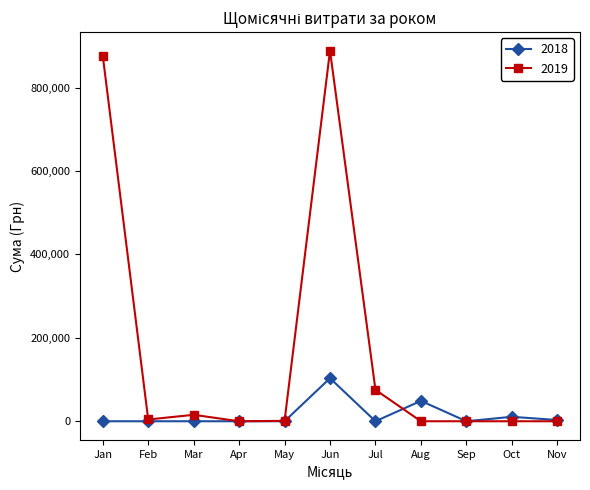

How many lines are shown in the chart?

2